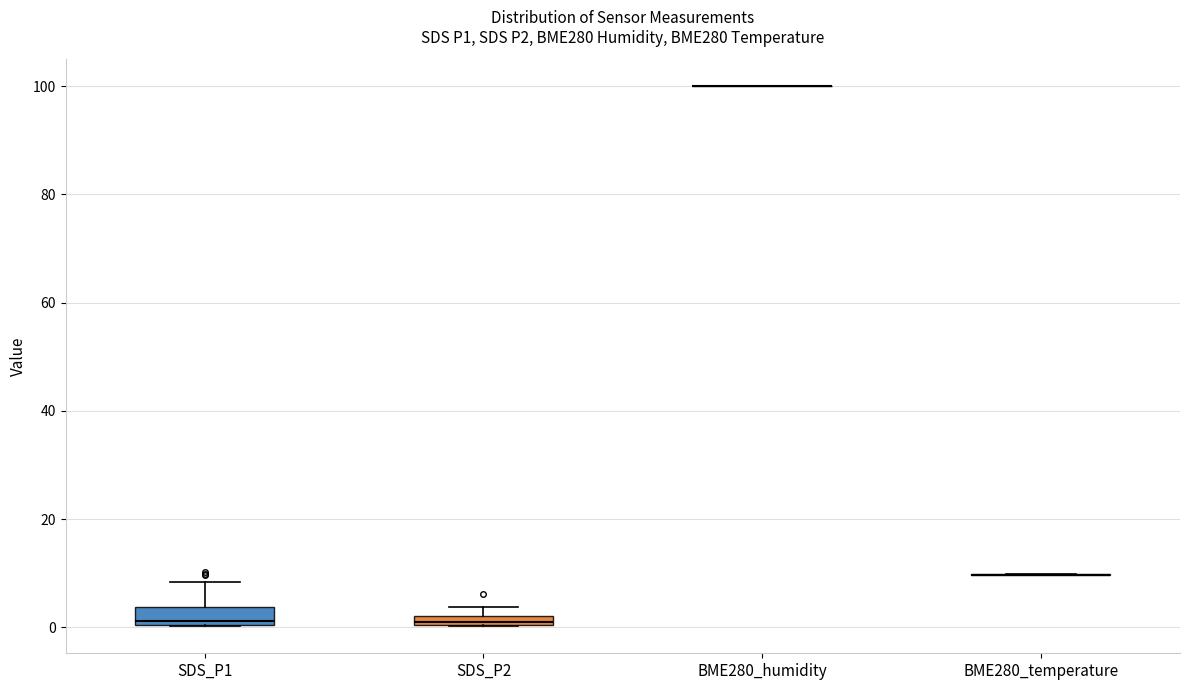

Where is the upper edge of the box for SDS_P1 on the y-axis? The values are not printed on the chart, so give them approximately, as read against the axis.

4